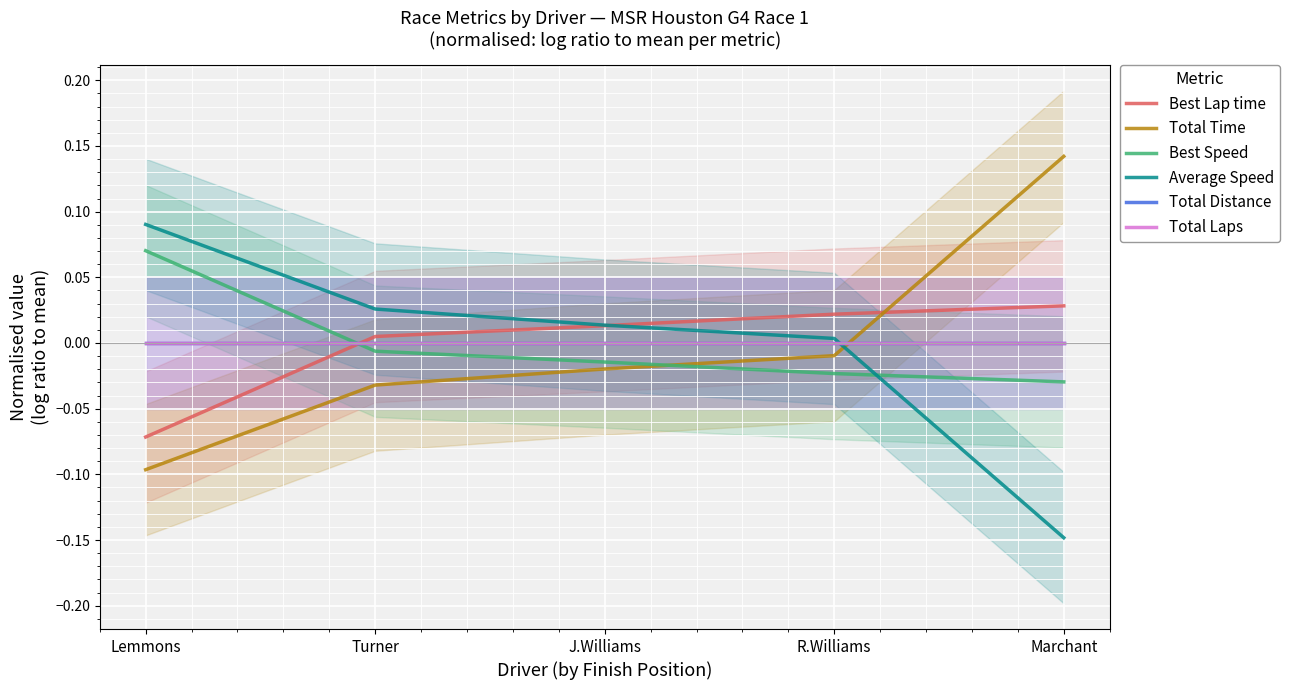

What is the difference between the second highest and minimum values in the Average Speed series?

0.2